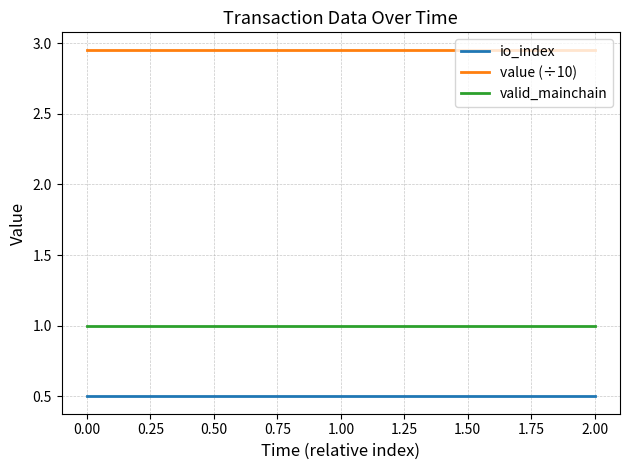

Rank the series at 1.00 from highest to lowest value.

value (÷10), valid_mainchain, io_index